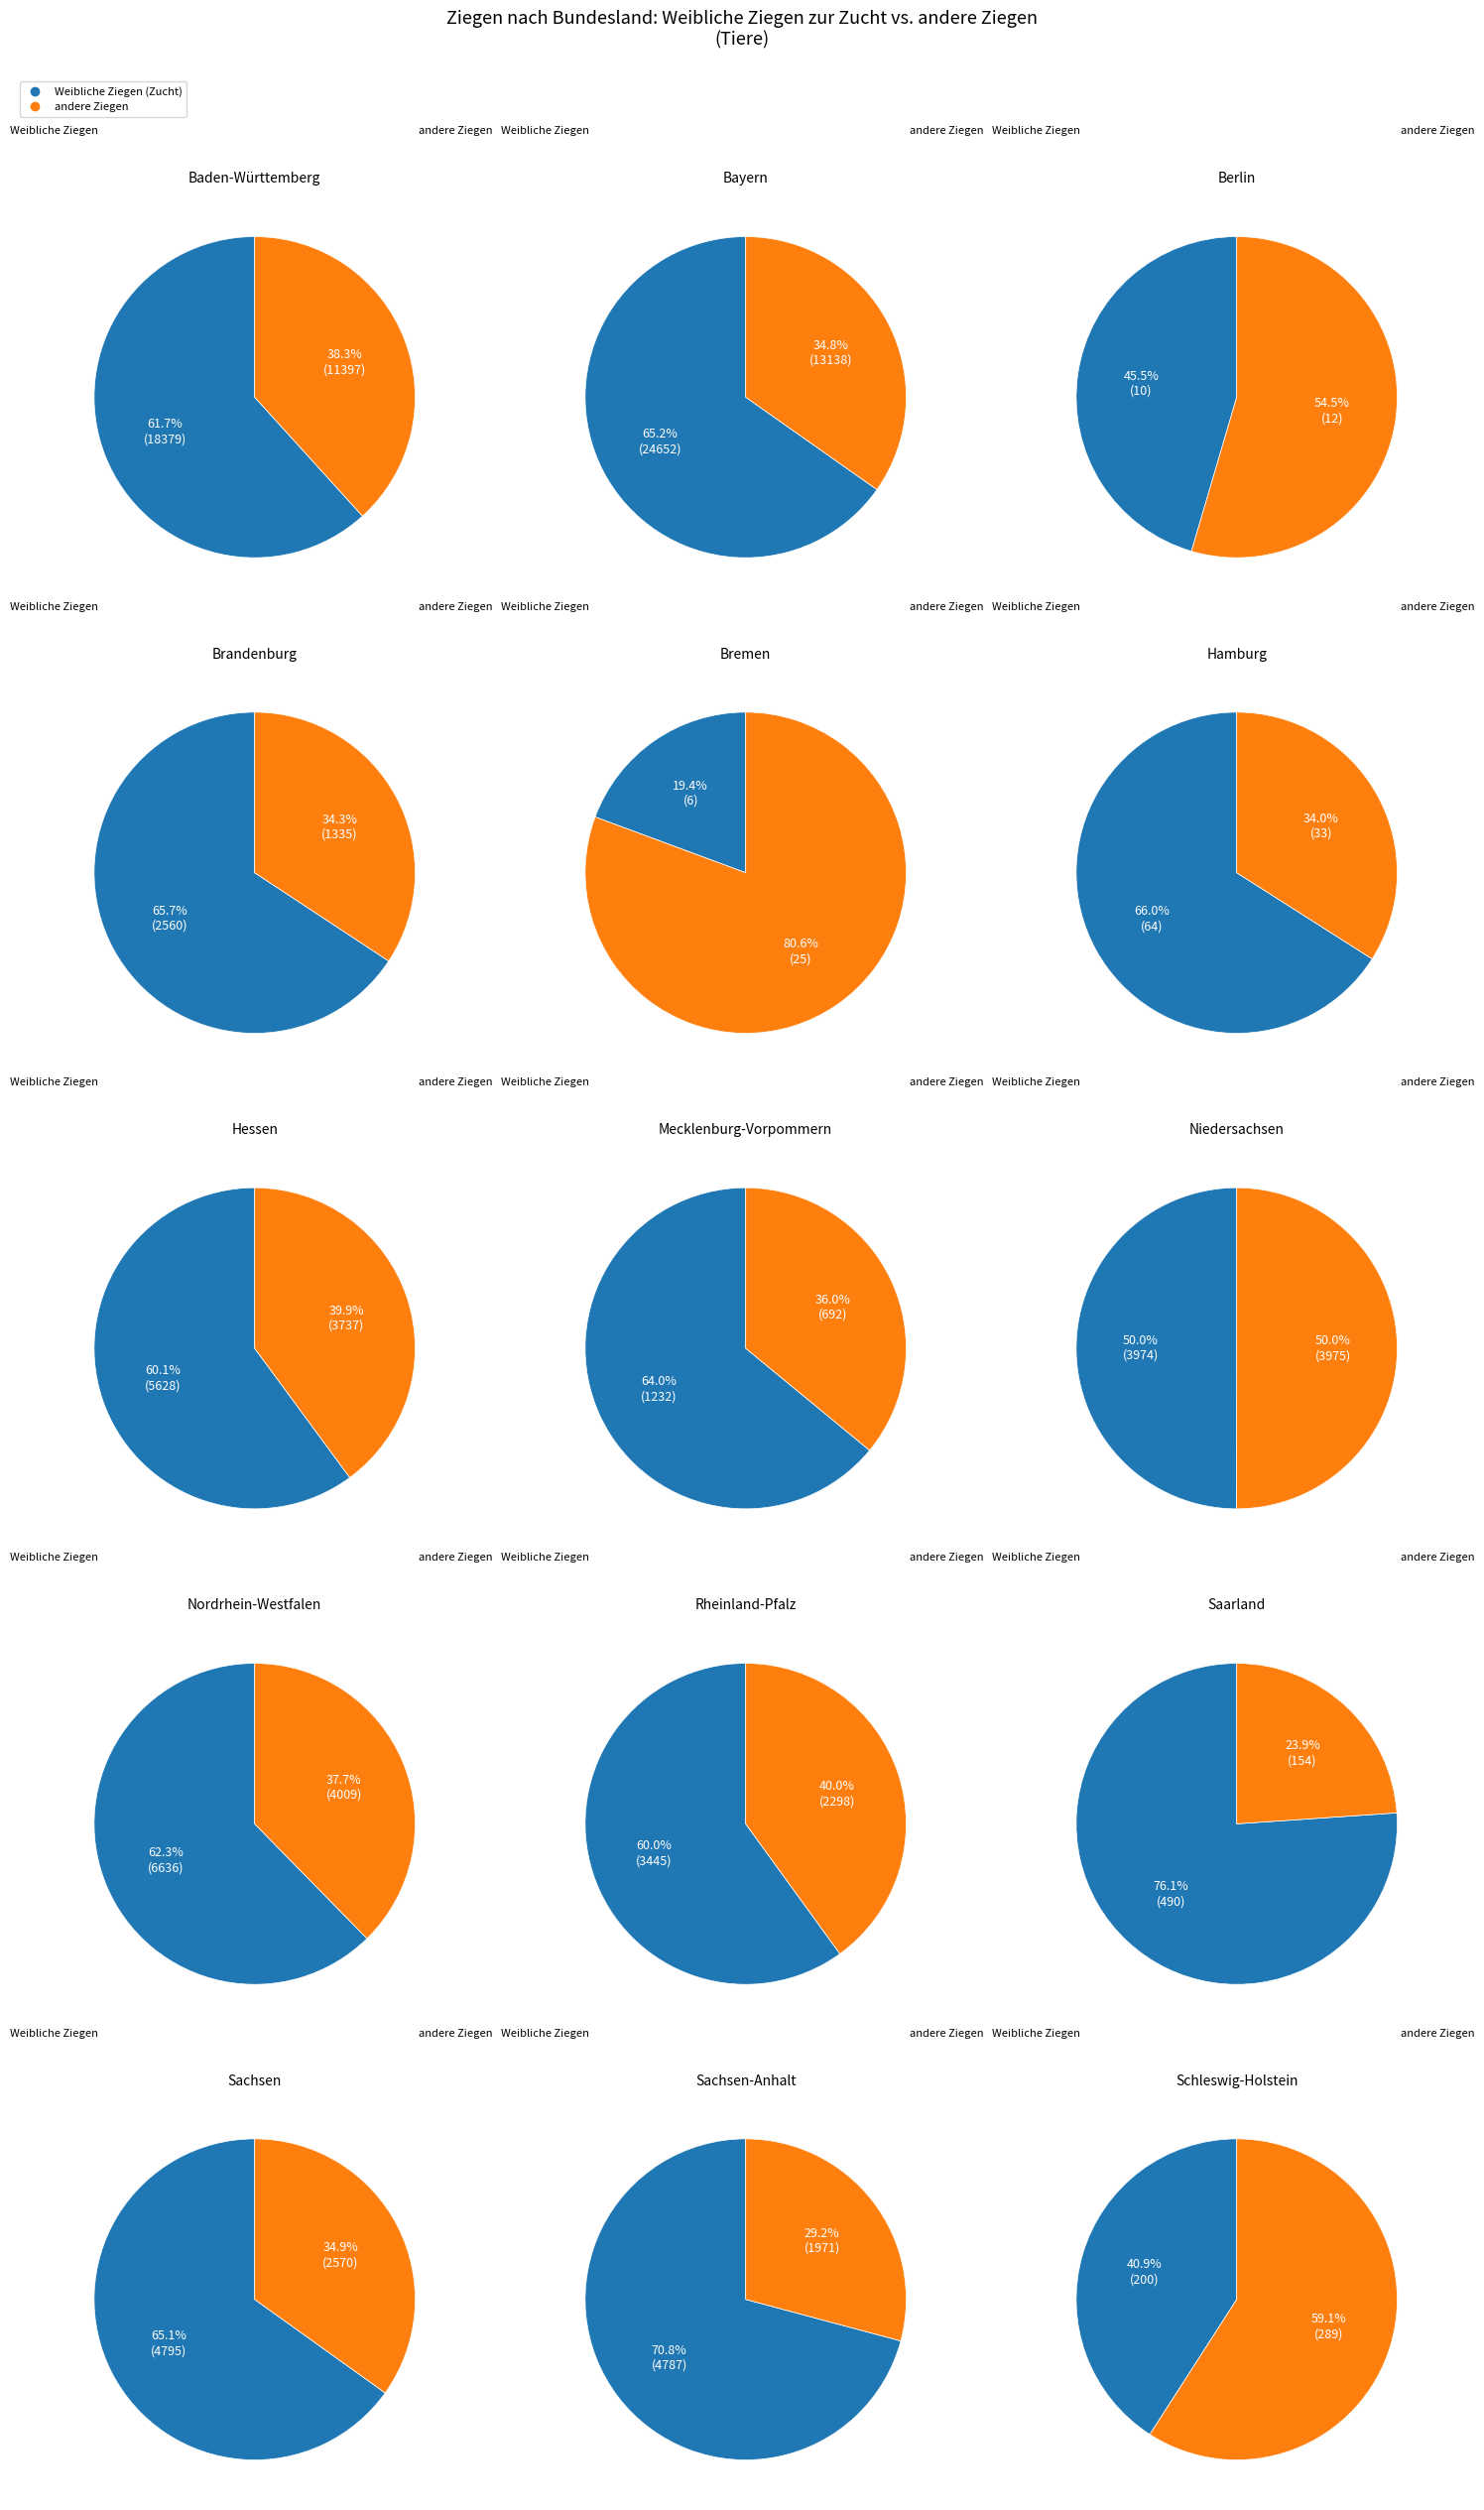

How many segments does this pie chart have?

15